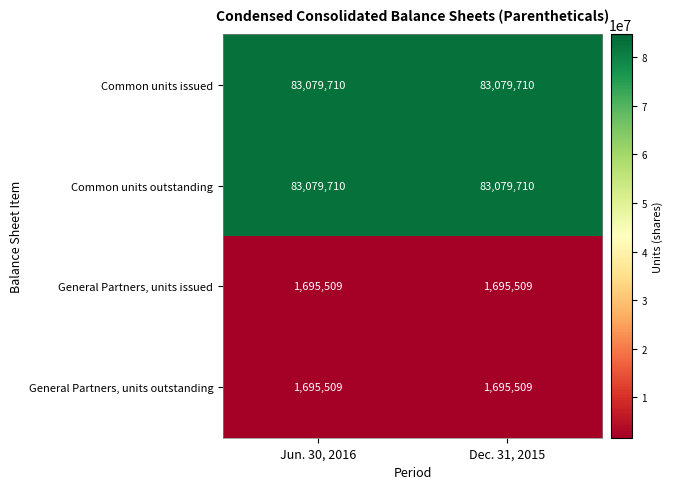

What is the lowest value of the General Partners, units outstanding series?

1695509